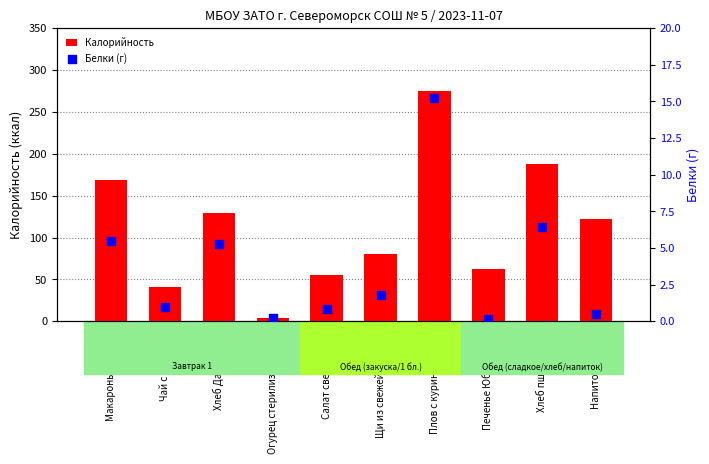

Which series has the widest spread of Y values?

Калорийность